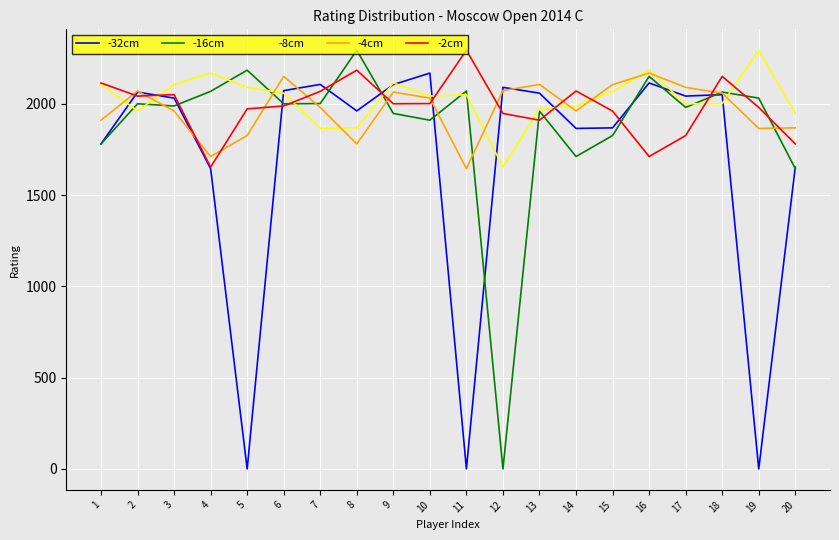

Between 9 and 12, which series saw the biggest shift?

-16cm